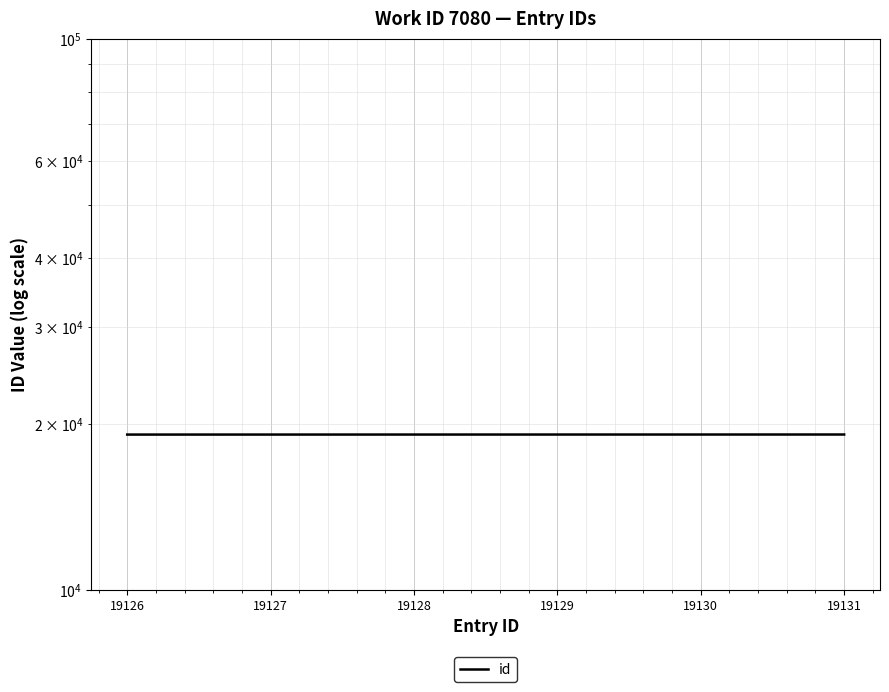

At which category does the chart reach its peak across all series?

19131